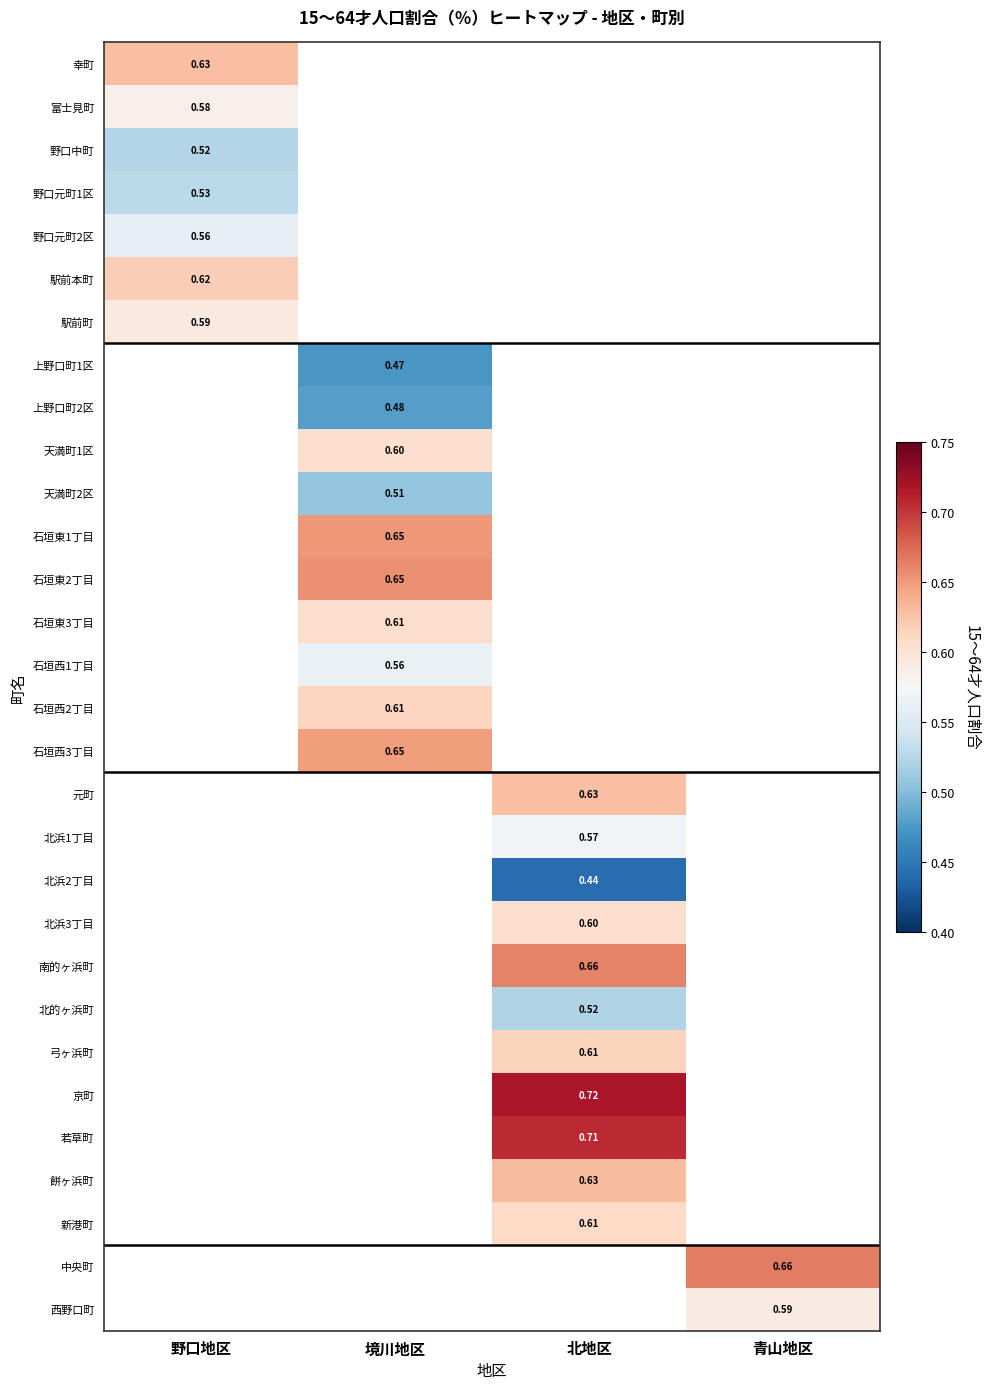

Count the number of data series in this chart.

30